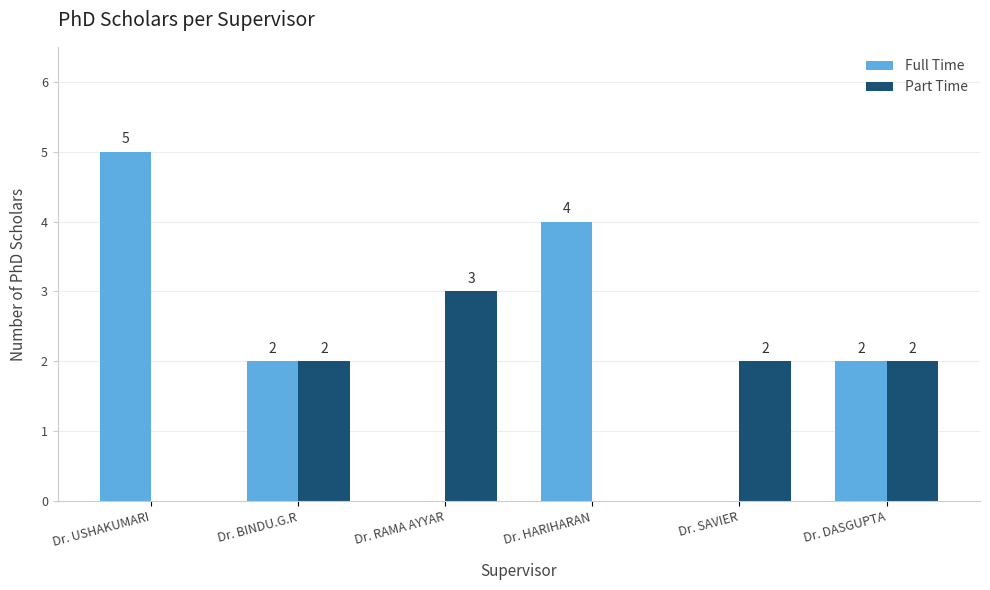

How many Full Time values are between 0 and 4?

5